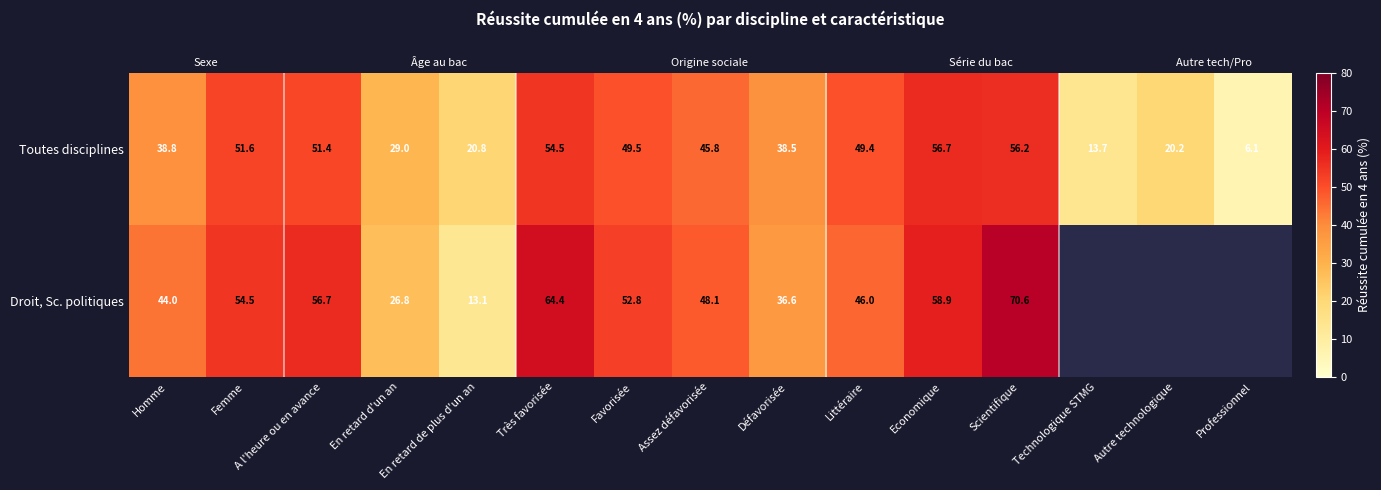

What is the sum of the Droit, Sc. politiques values at Favorisée and Economique?

111.7